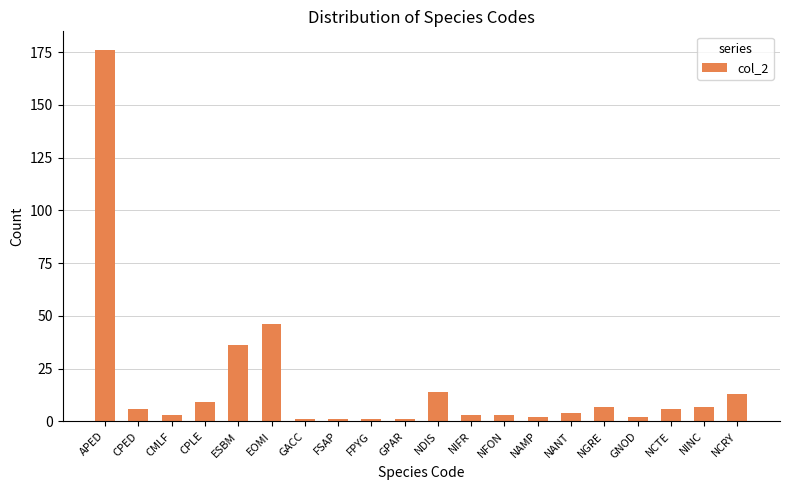

What is the label of the 9th bar from the right?

NIFR